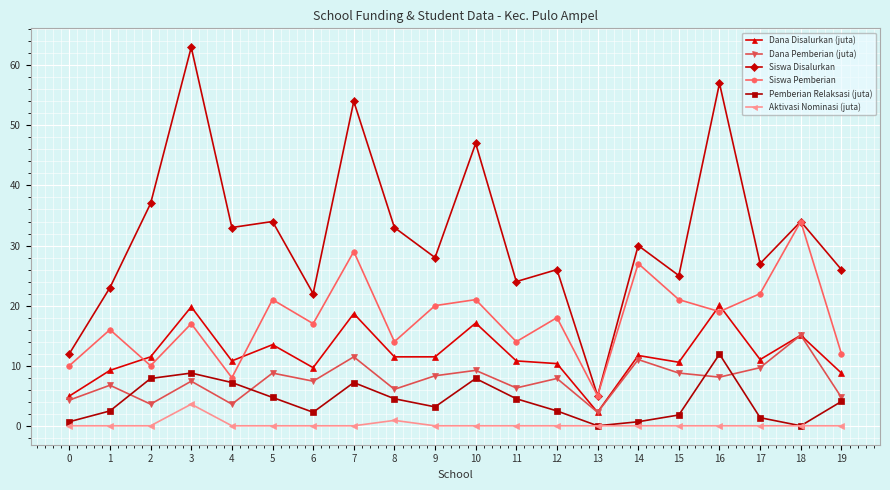

Rank the series by their maximum value, from highest to lowest.

Siswa Disalurkan, Siswa Pemberian, Dana Disalurkan (juta), Dana Pemberian (juta), Pemberian Relaksasi (juta), Aktivasi Nominasi (juta)